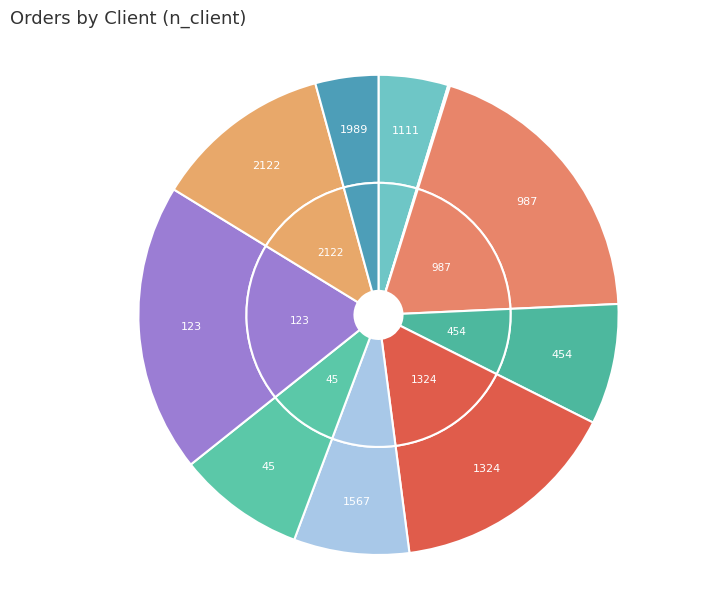

Is there any slice that represents more than half of the pie?

No